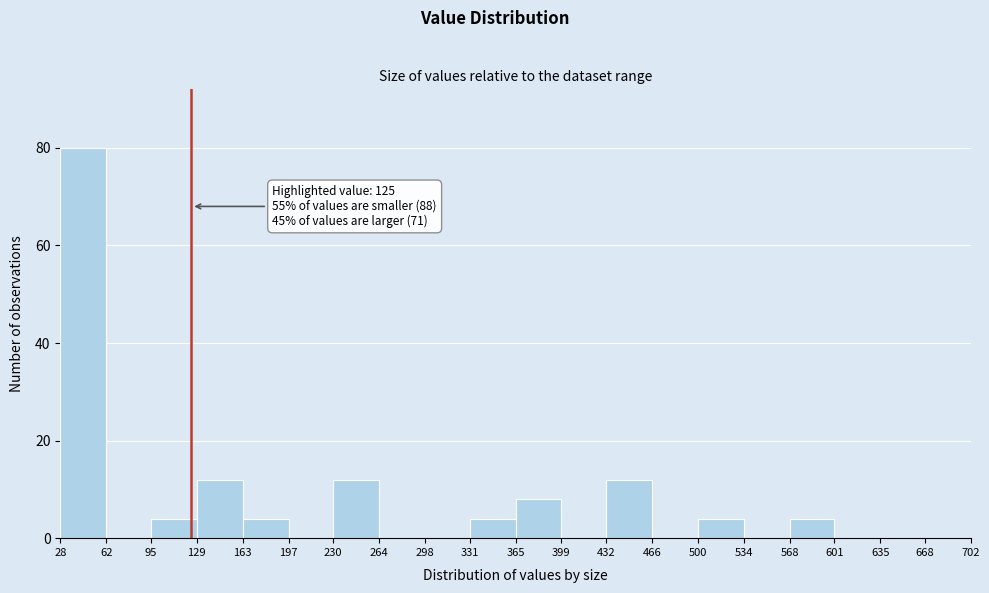

Over which range of the x-axis is the bar tallest?

28 to 62